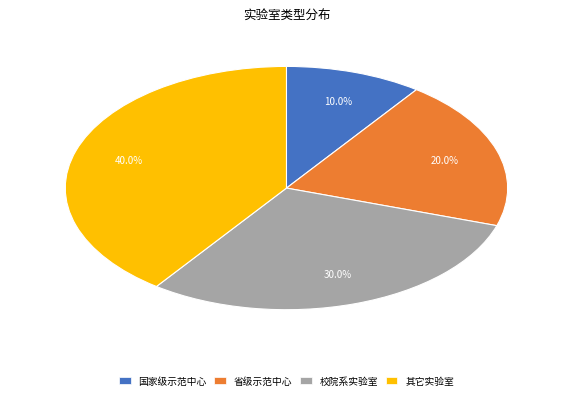

Rank the categories by value from lowest to highest.

国家级示范中心, 省级示范中心, 校院系实验室, 其它实验室